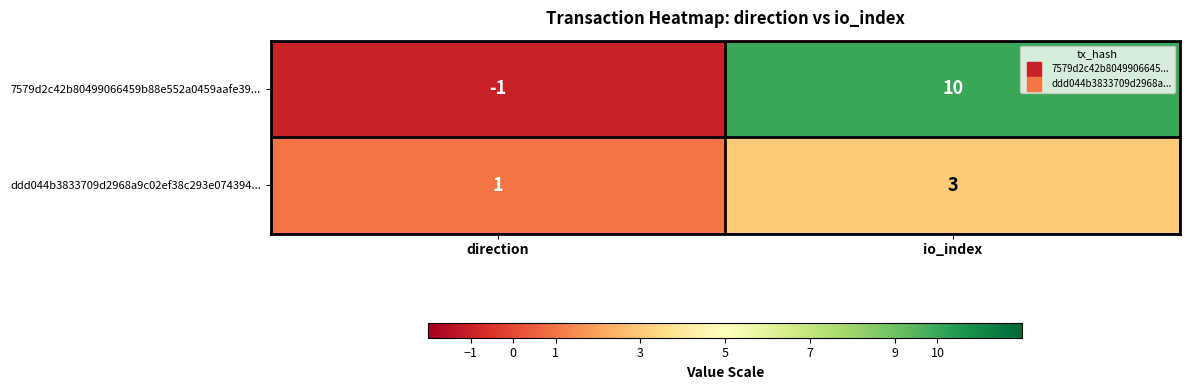

How many values in the 7579d2c42b80499066459b88e552a0459aafe39... series are below 10?

1